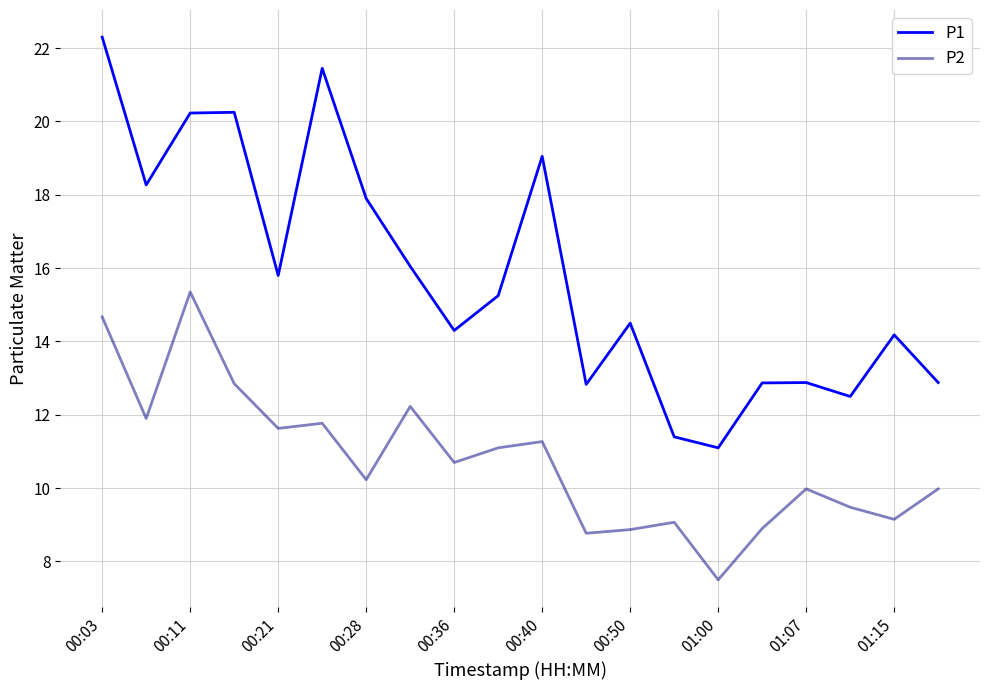

What is the difference between the maximum and minimum values in the P1 series?

11.2